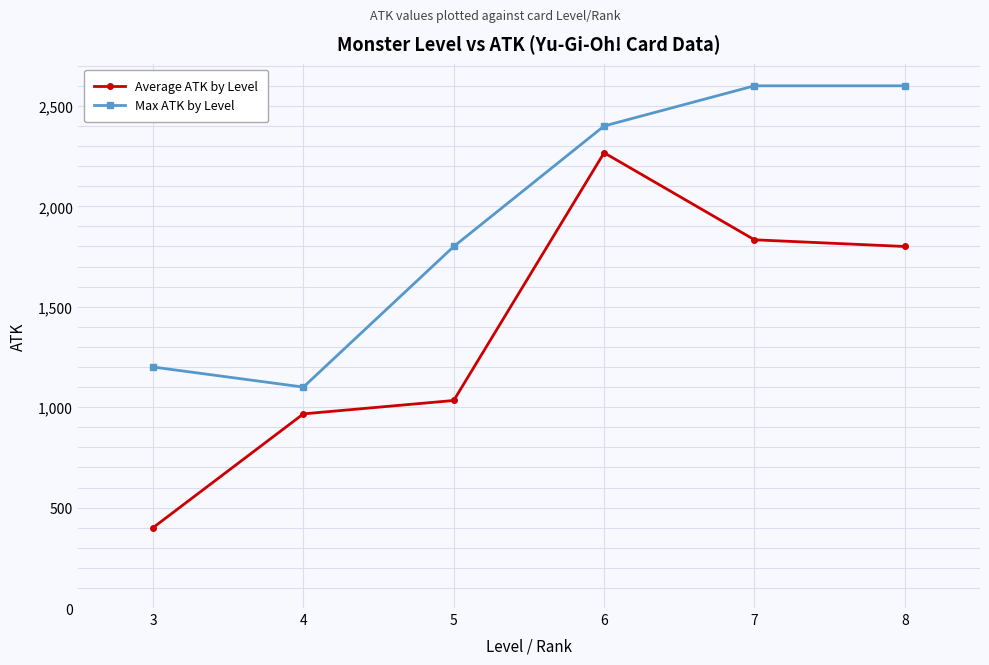

At which label is Average ATK by Level closest to 1333?

5